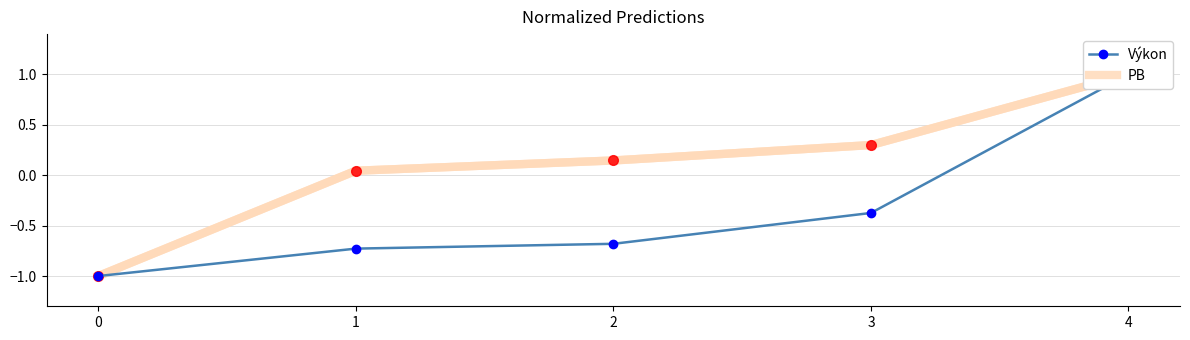

True or false: Výkon and PB intersect in this chart.

False